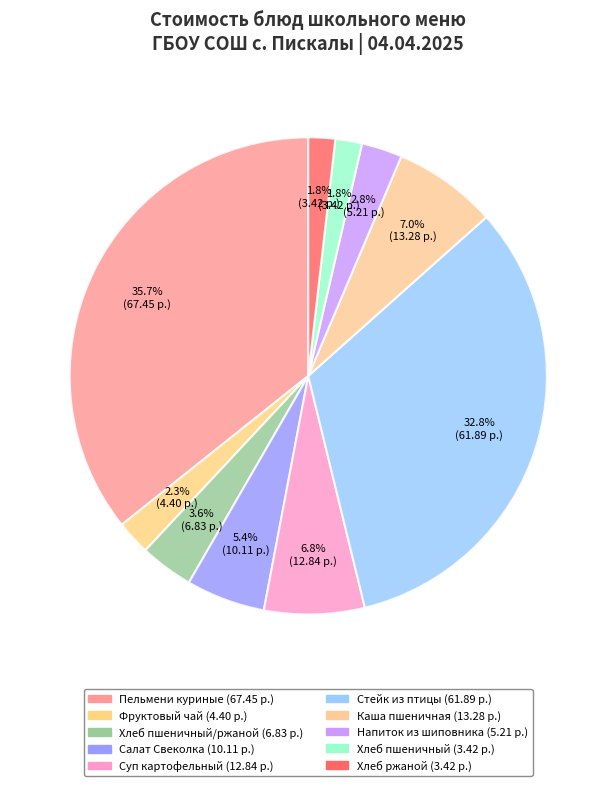

Count the number of slices in the pie.

10